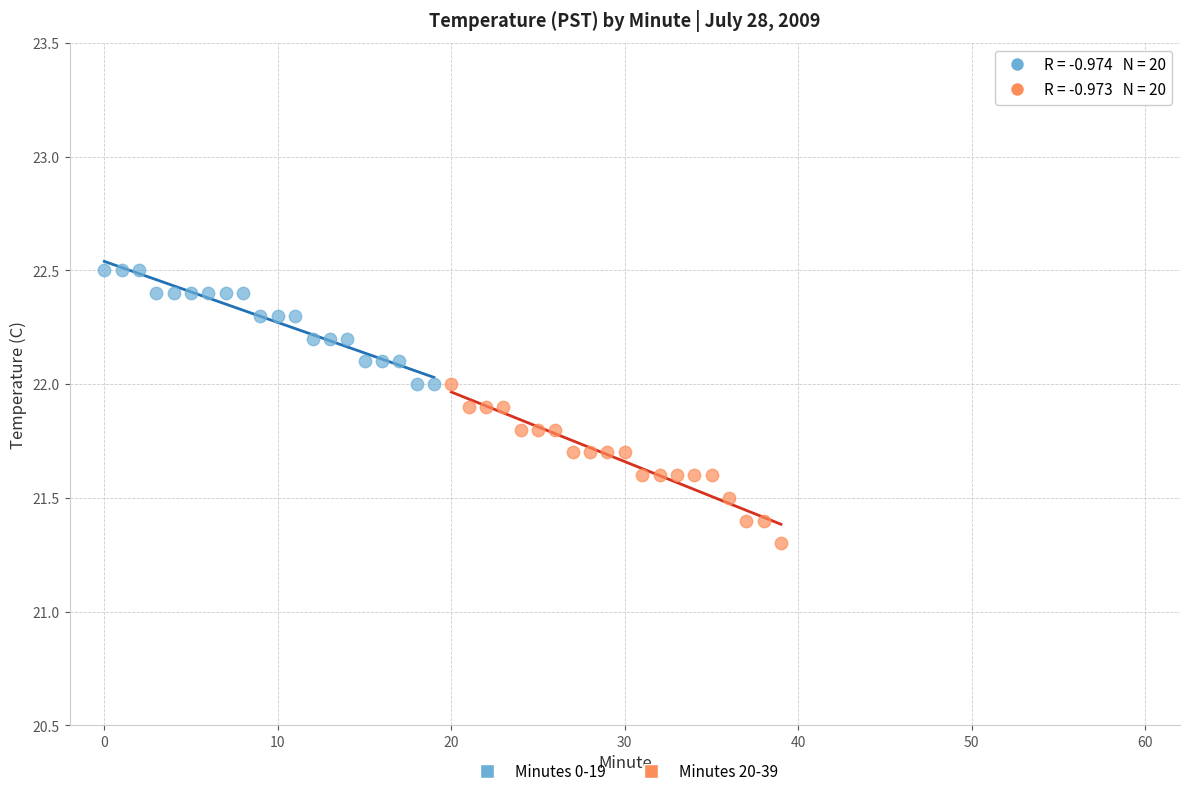

Which series reaches the minimum Y coordinate?

Minutes 20-39